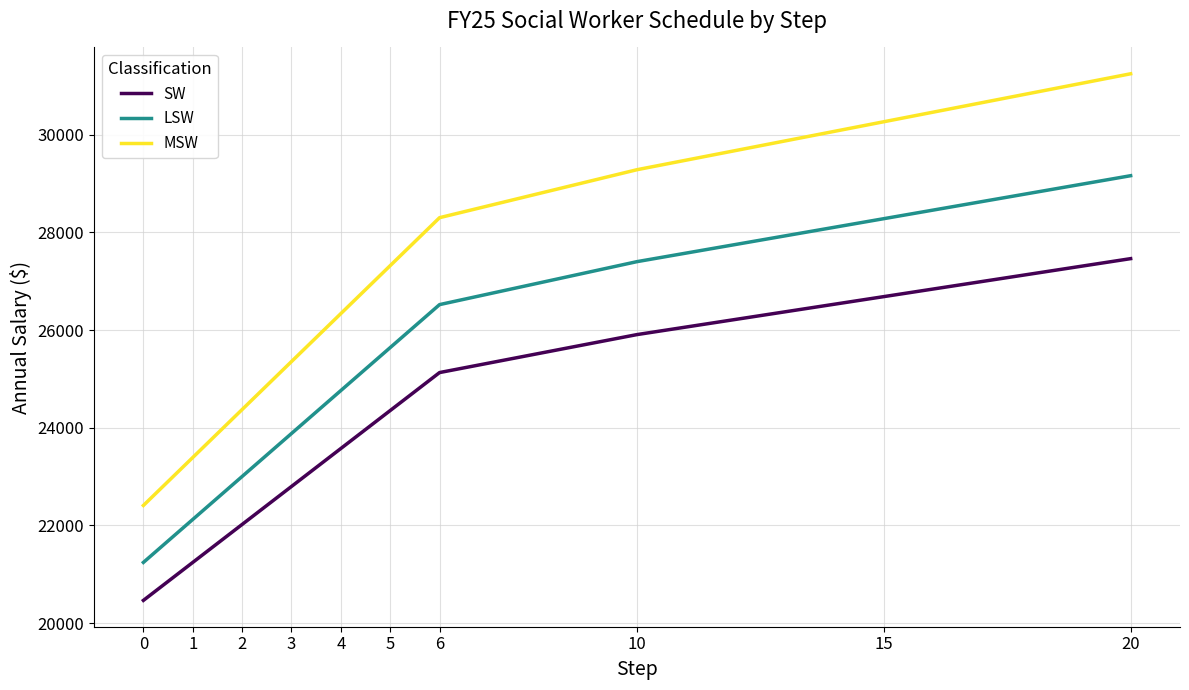

Rank the series by their maximum value, from highest to lowest.

MSW, LSW, SW